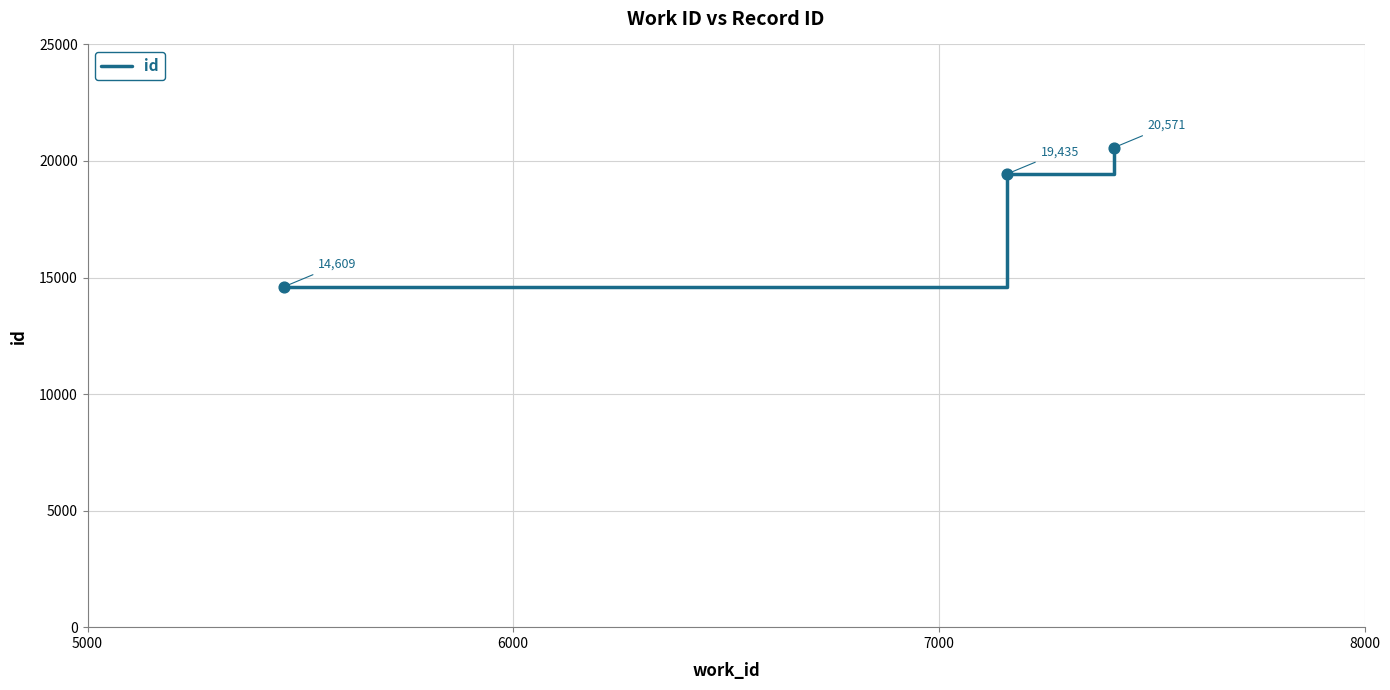

How many values are between 14609 and 20571?

3